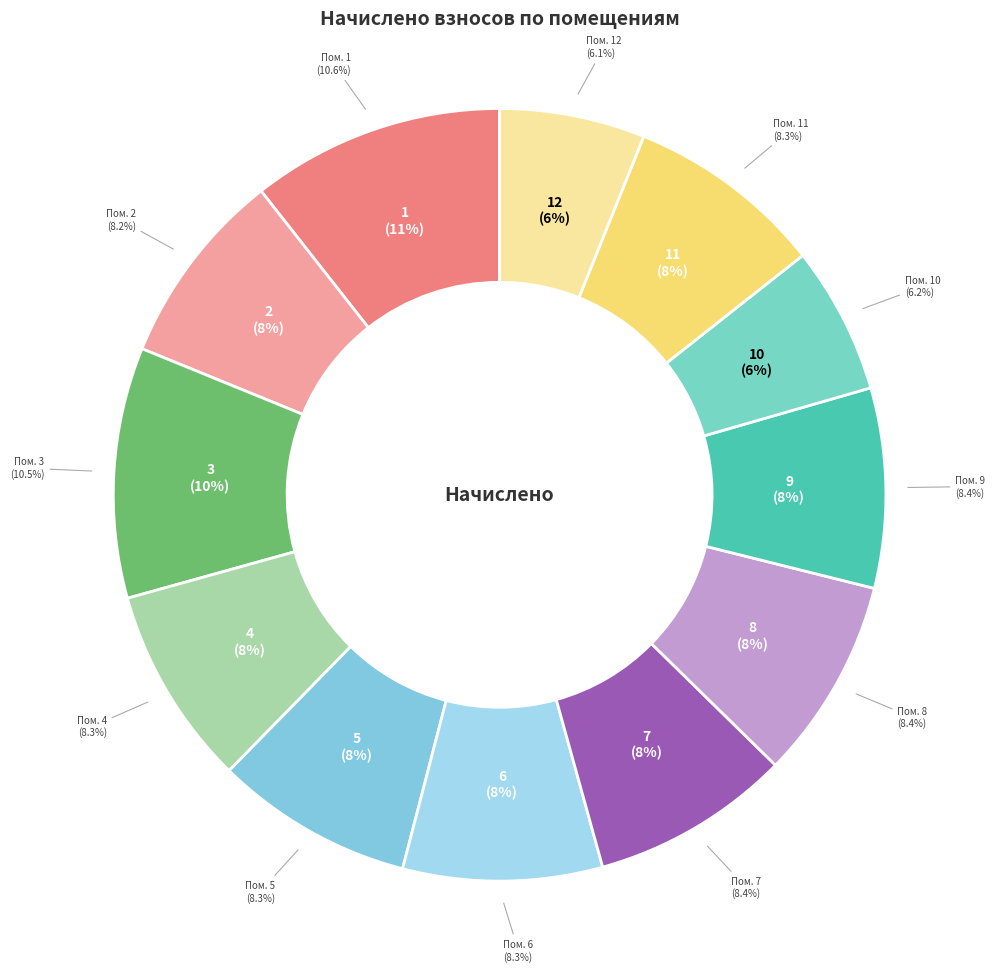

Do 7 and 2 together represent more than half of the pie?

No